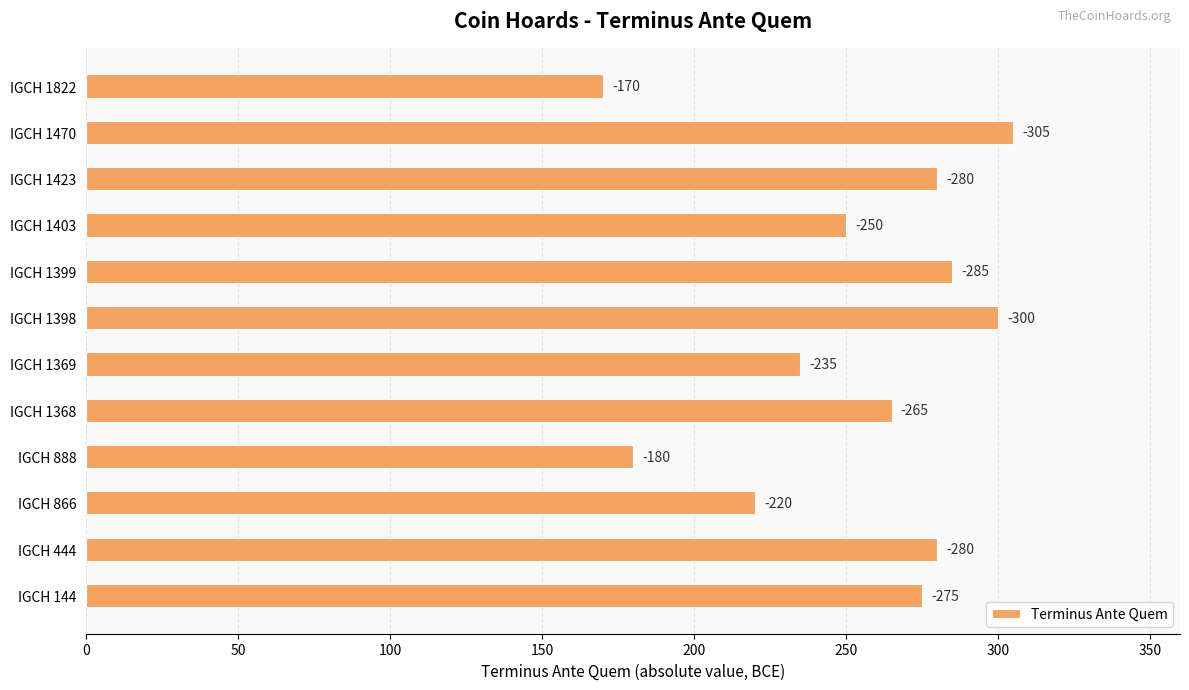

Are the bars horizontal?

Yes